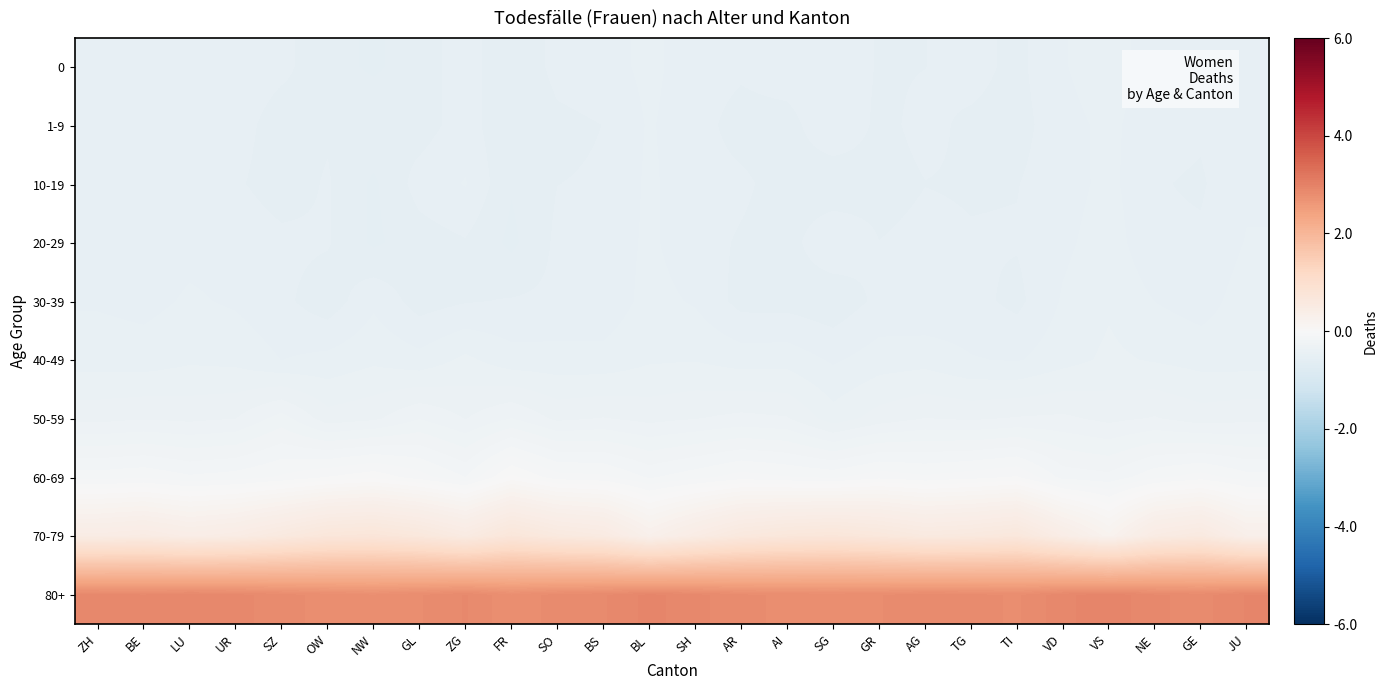

At how many categories does at least one series exceed 0?

26